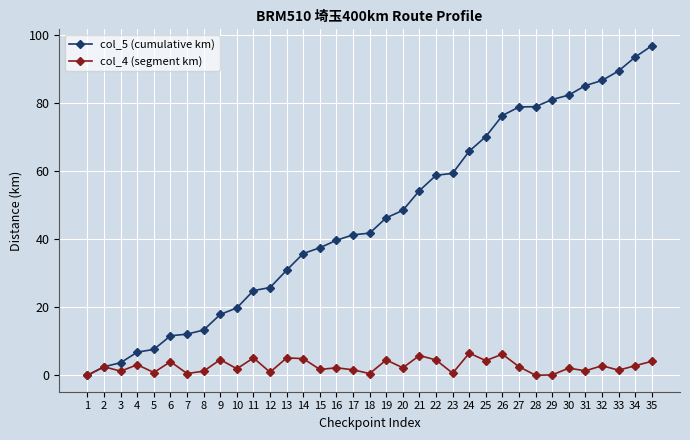

Which series has the widest spread of values?

col_5 (cumulative km)